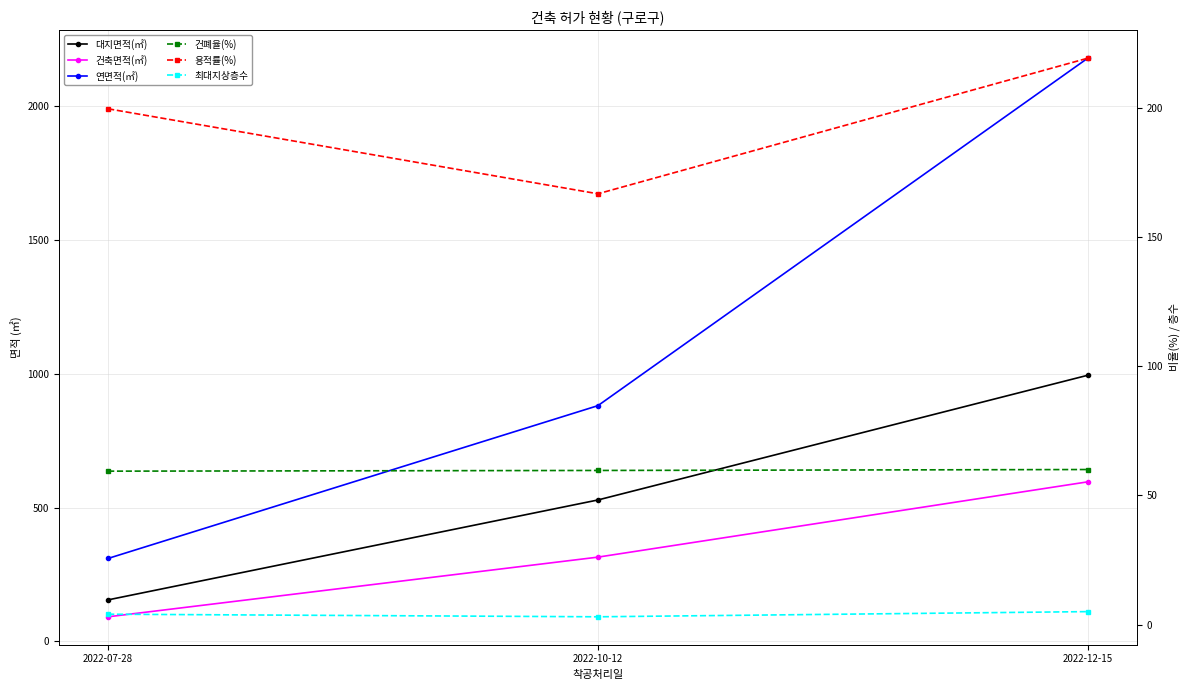

Which has a higher value, 2022-07-28 or 2022-10-12?

2022-10-12